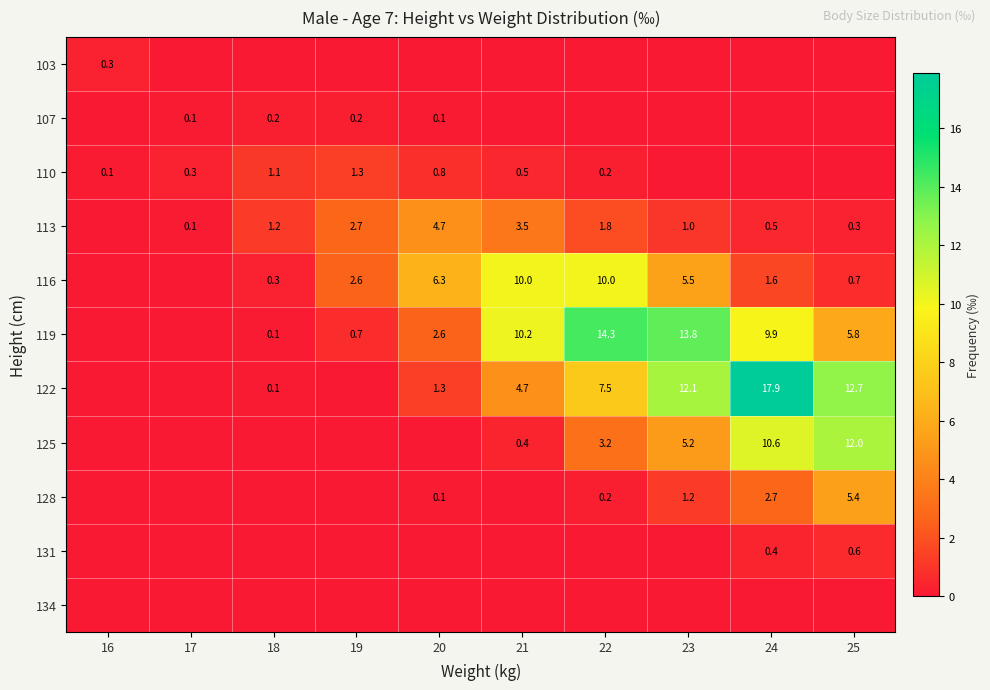

What is the greatest value displayed?

17.9